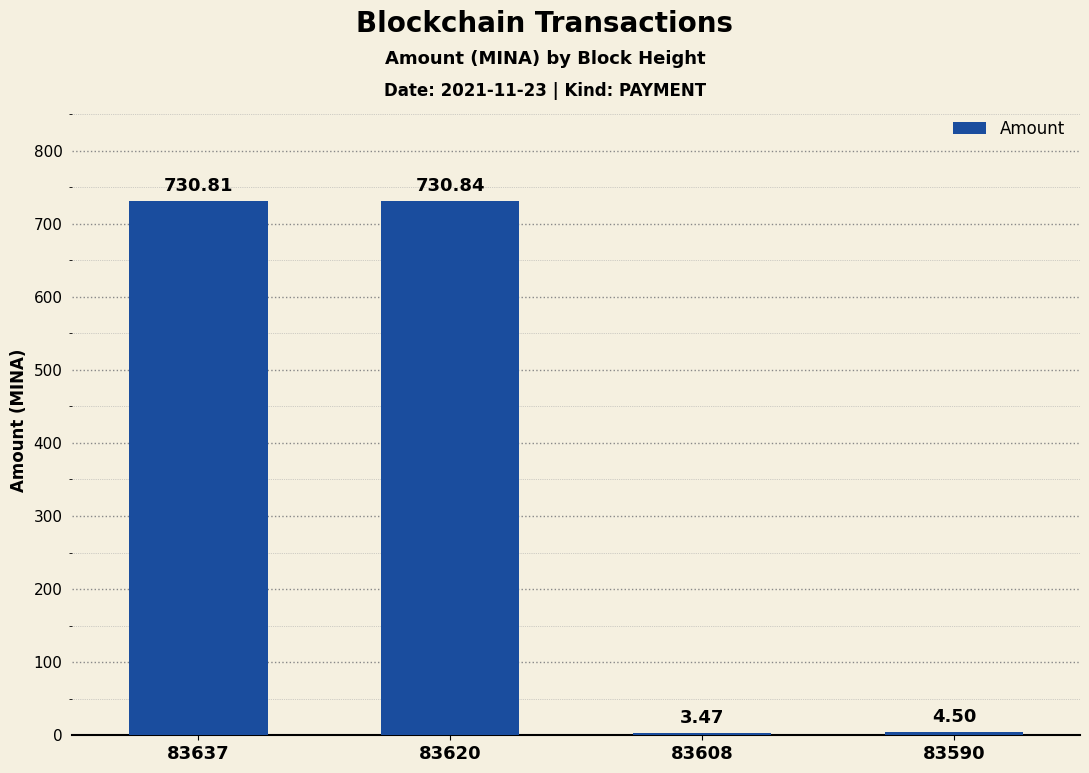

Count the number of data series in this chart.

1